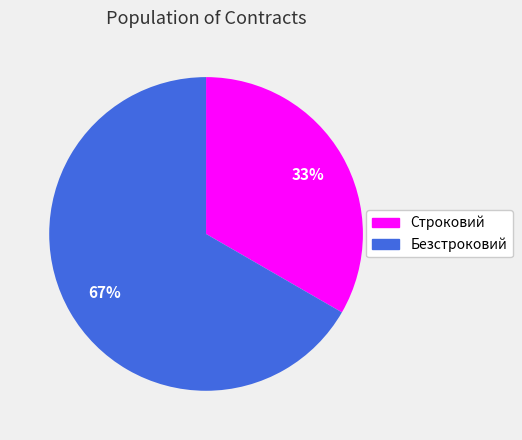

Count the number of slices in the pie.

2